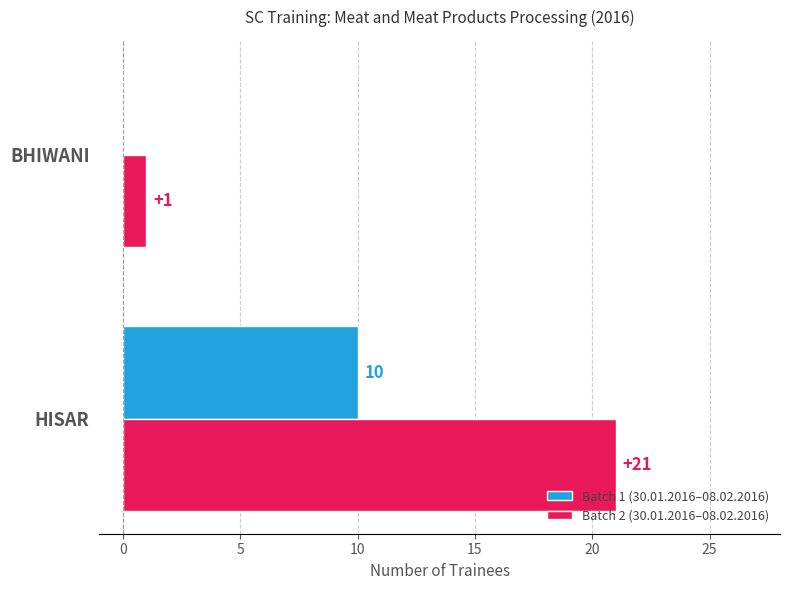

The value of Batch 2 (30.01.2016–08.02.2016) at HISAR is 21. True or false?

True